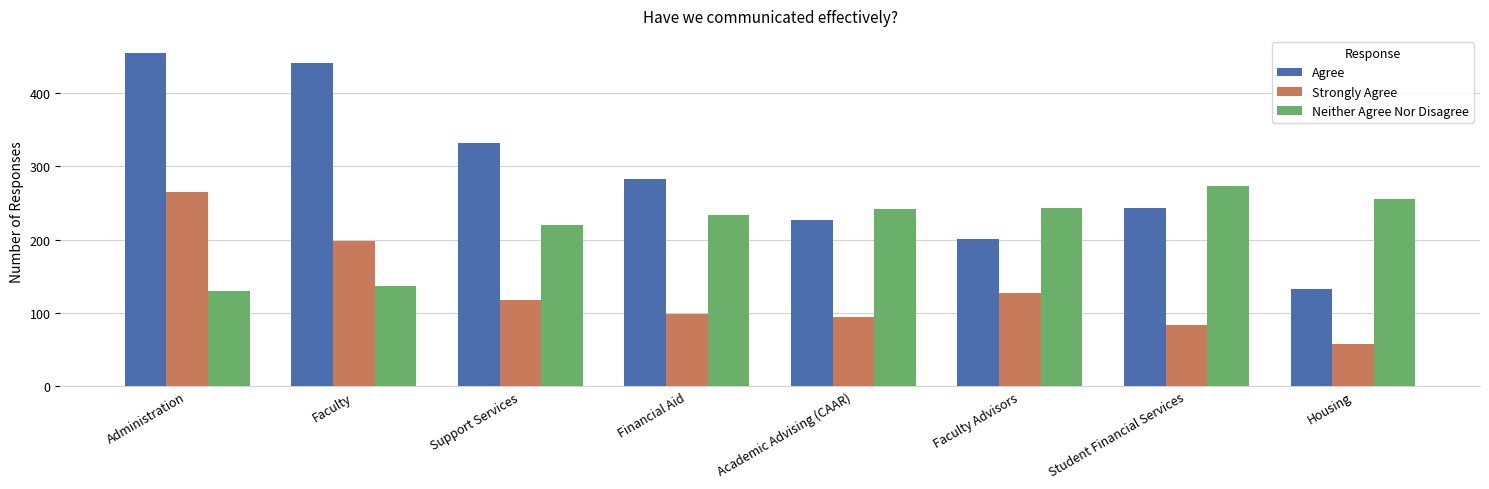

What position from the left is Support Services?

3